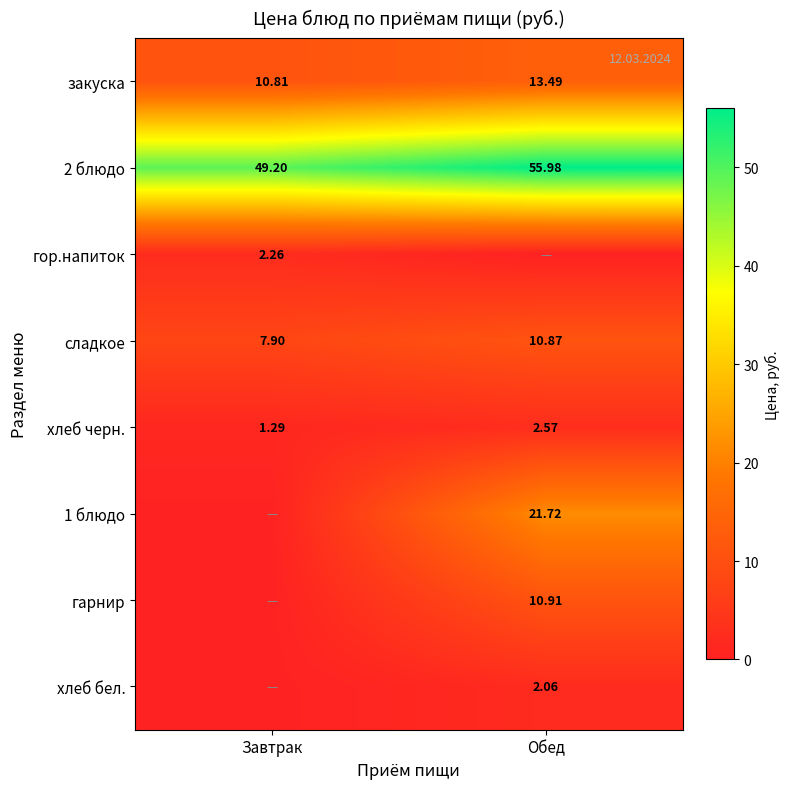

How many хлеб черн. values are between 1 and 2?

1